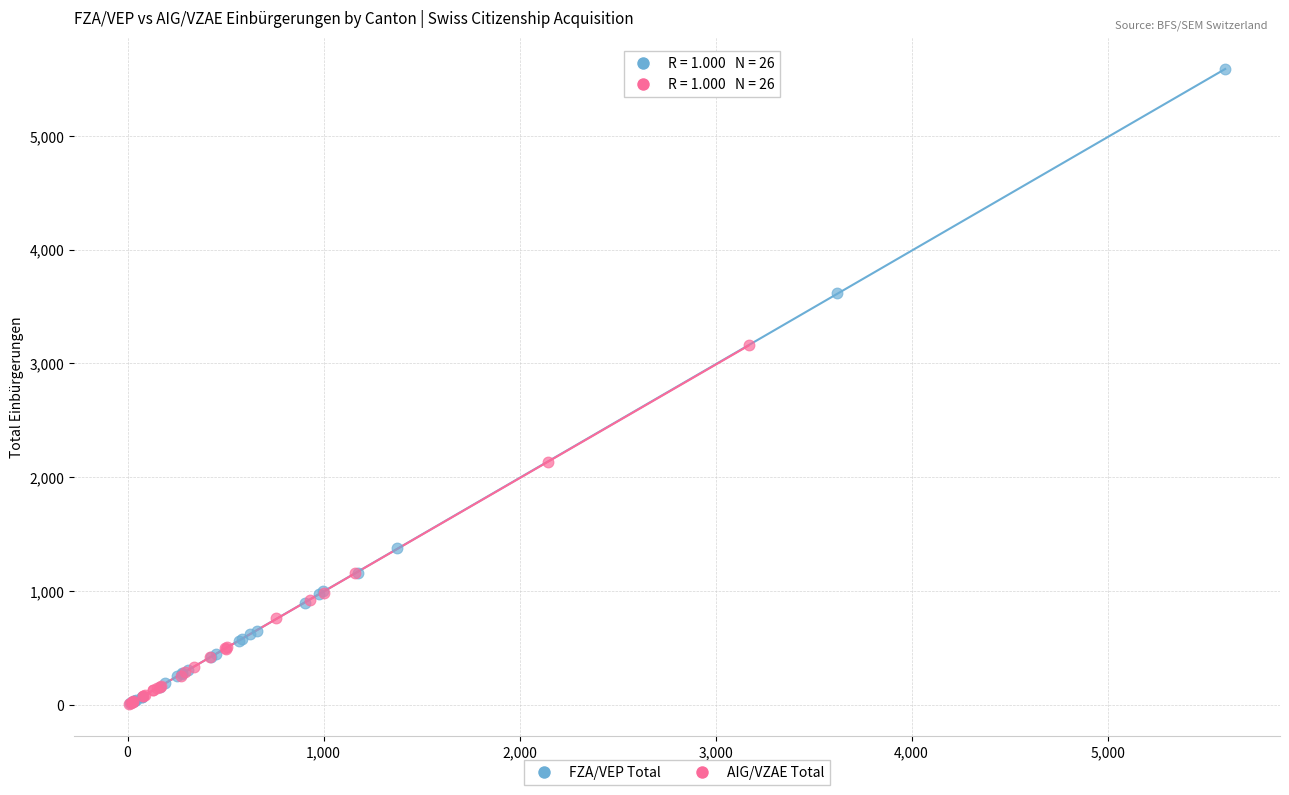

Which series reaches the maximum Y coordinate?

FZA/VEP Total